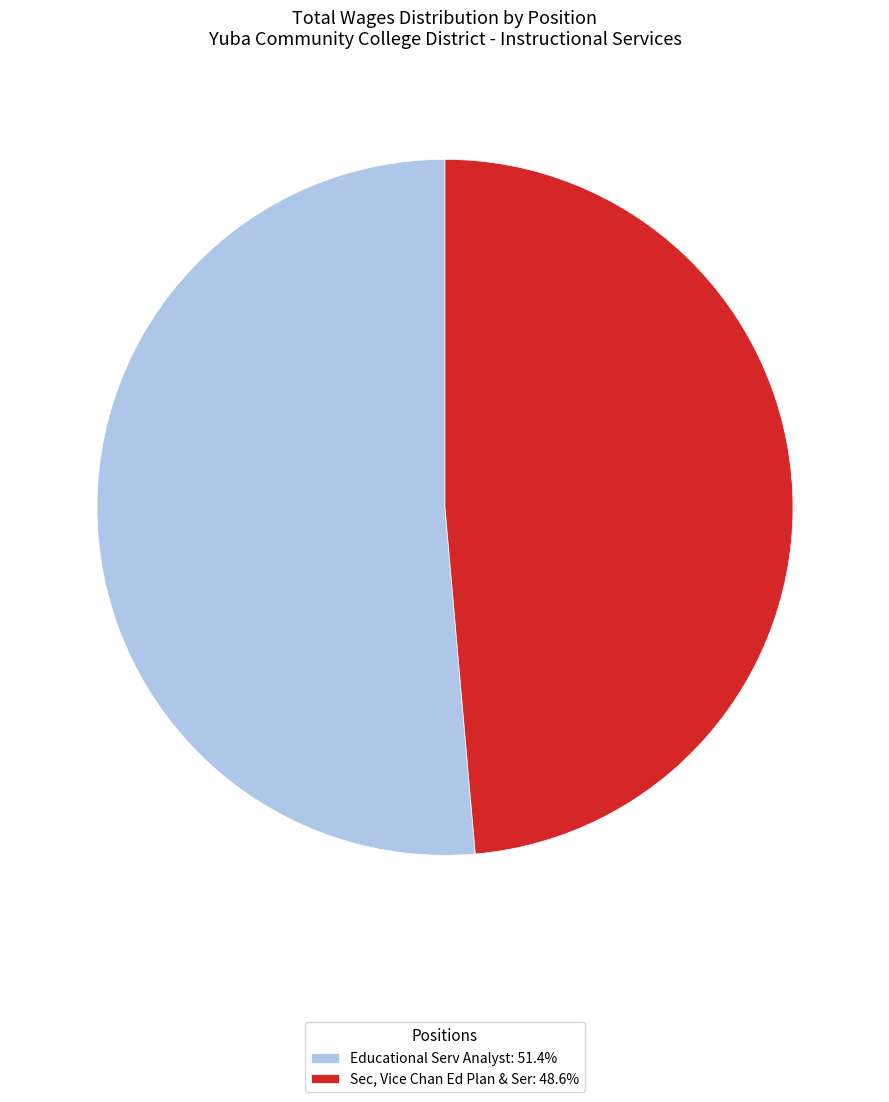

Combined, do Educational Serv Analyst: 51.4% and Sec, Vice Chan Ed Plan & Ser: 48.6% account for over 50%?

Yes